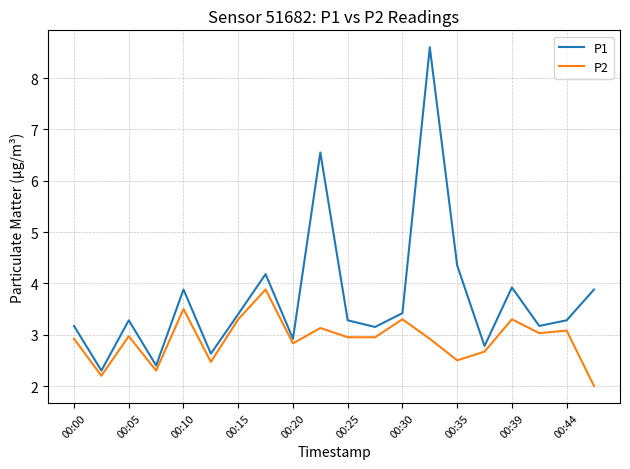

Which series has the widest spread of values?

P1